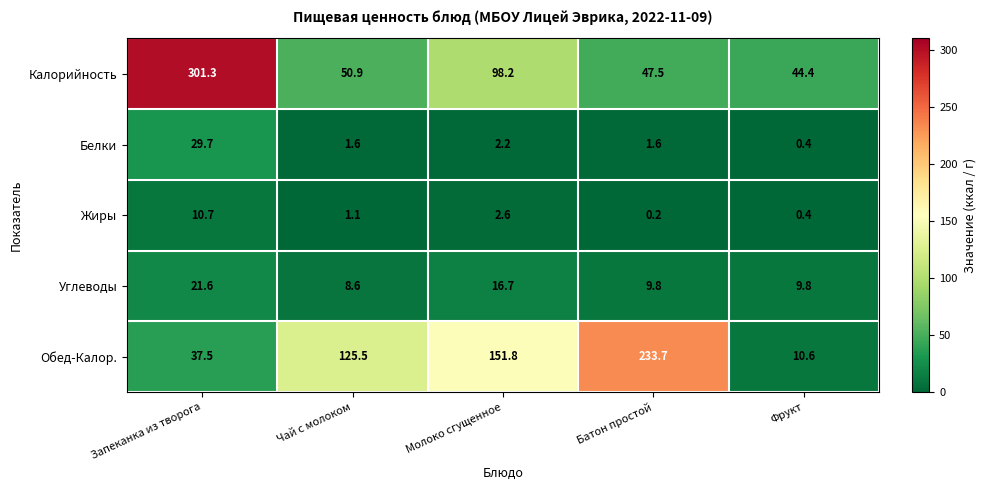

What is the total value across all series at Чай с молоком?

187.7